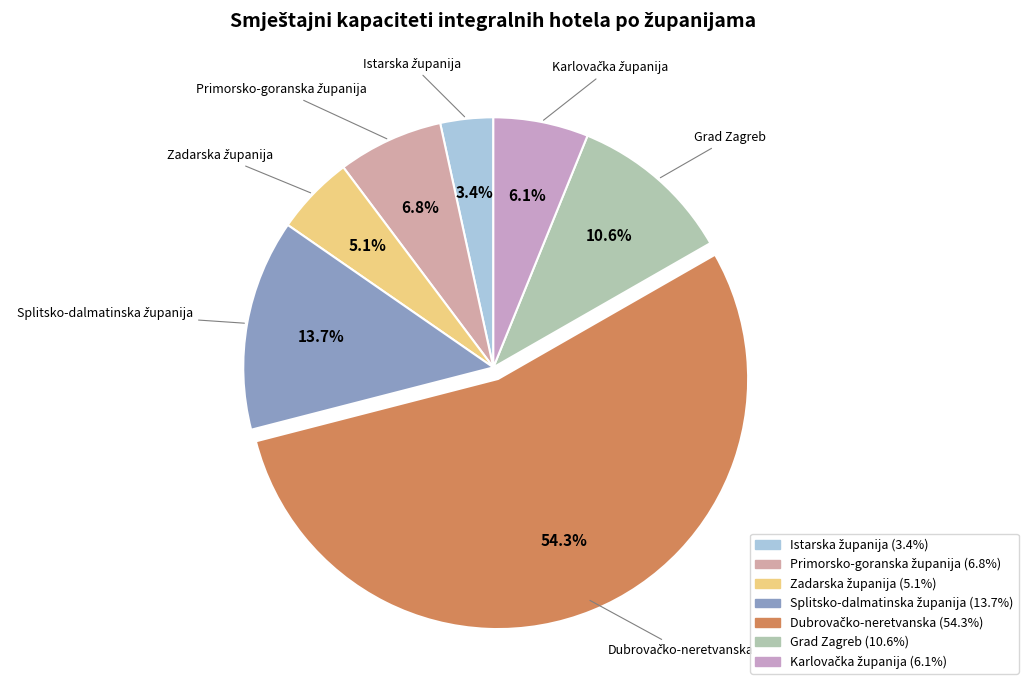

Does any single category account for the majority?

Yes